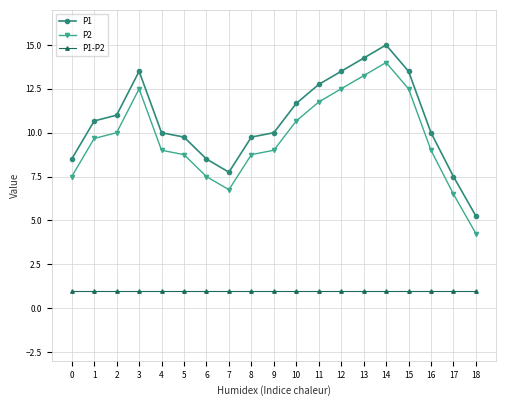

What is the value of the P1 point at the 13th from the left?

13.5